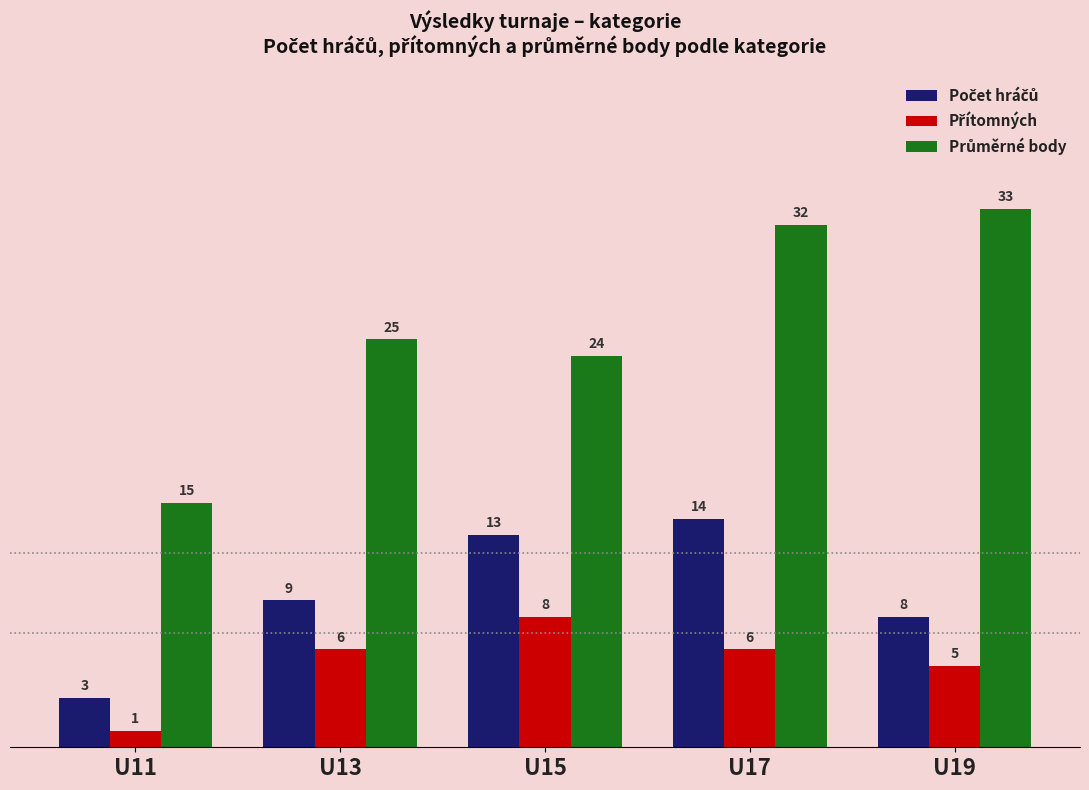

What is the difference between the highest and lowest values at U19?

28